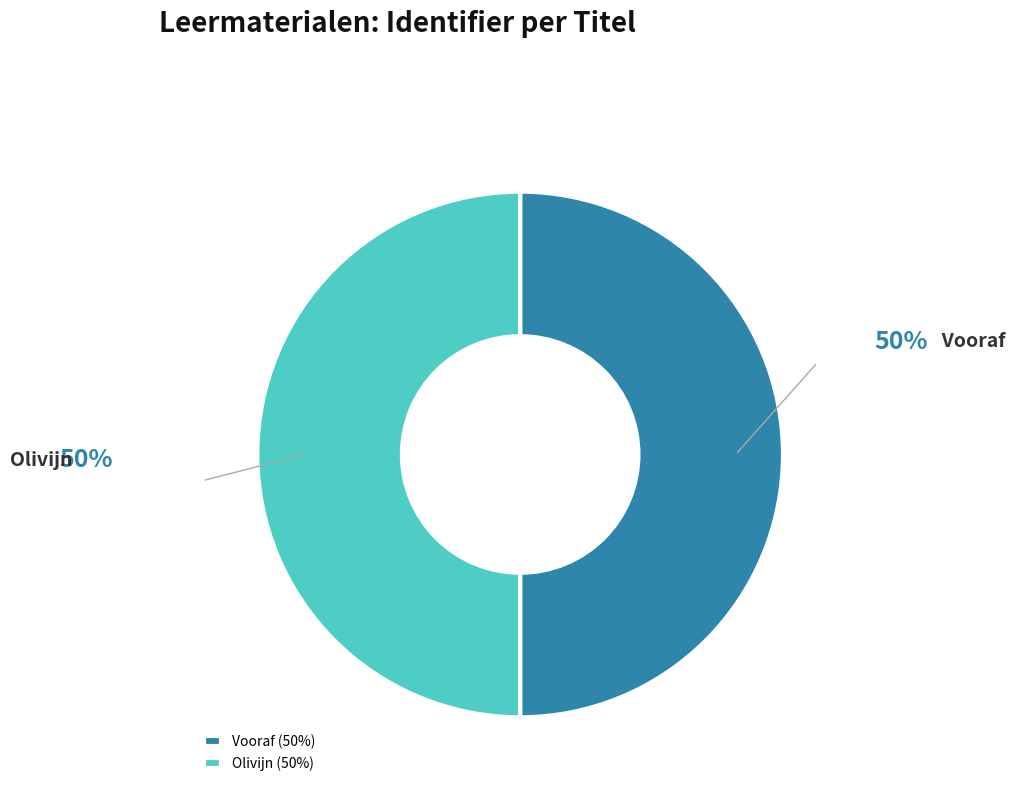

What is the ratio of the value at Vooraf to the value at Olivijn?

1.0